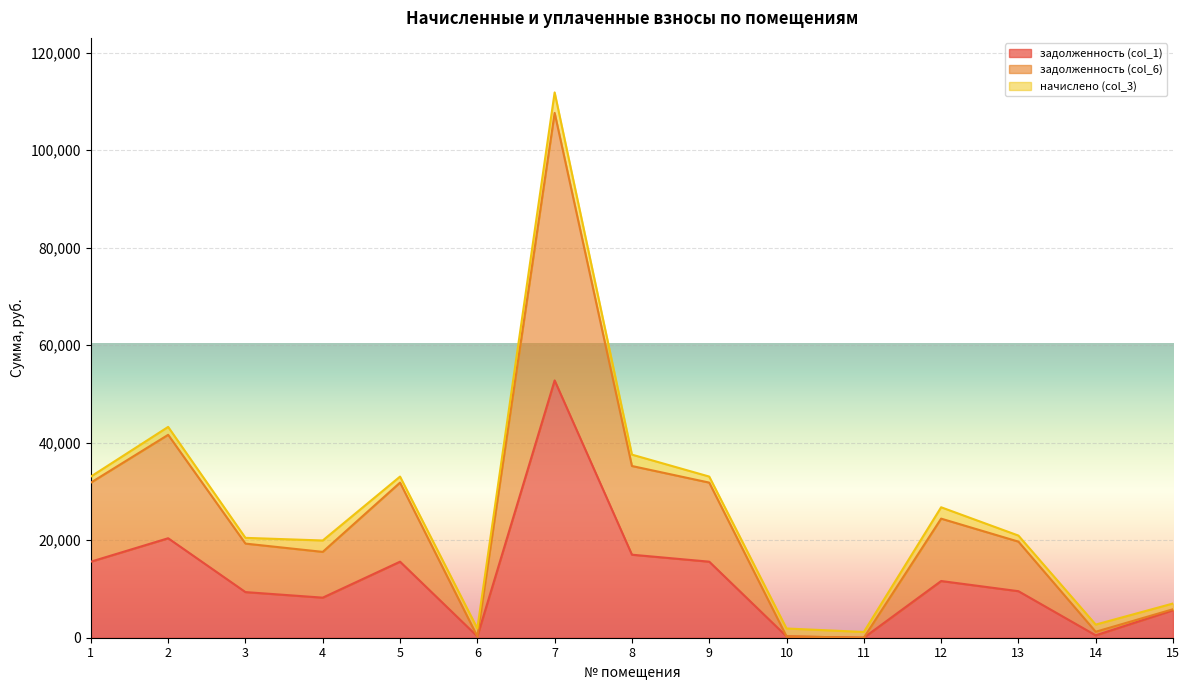

True or false: задолженность (col_6) and задолженность (col_1) intersect in this chart.

False